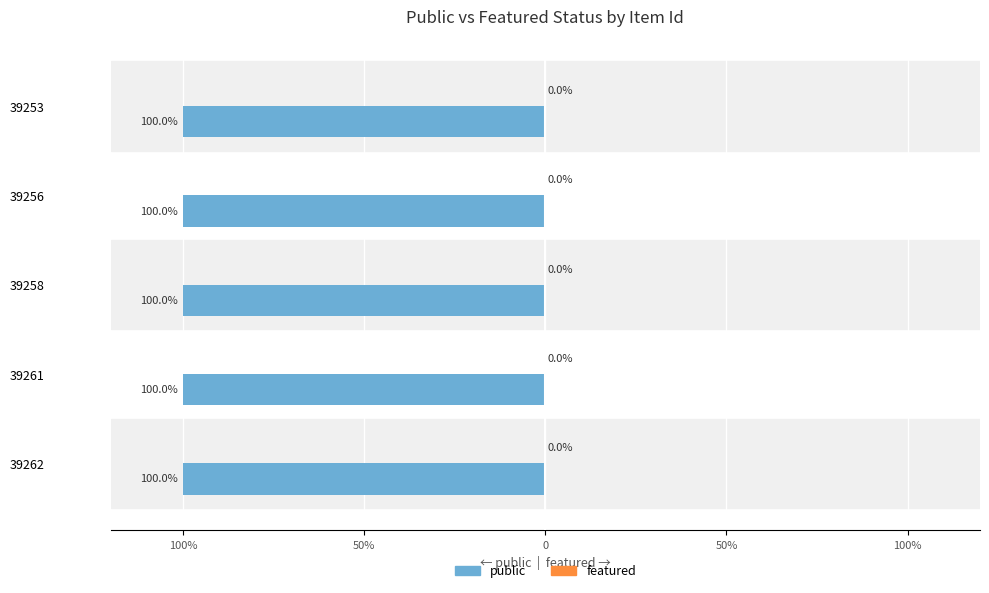

The value of featured at 39253 is 0. True or false?

True